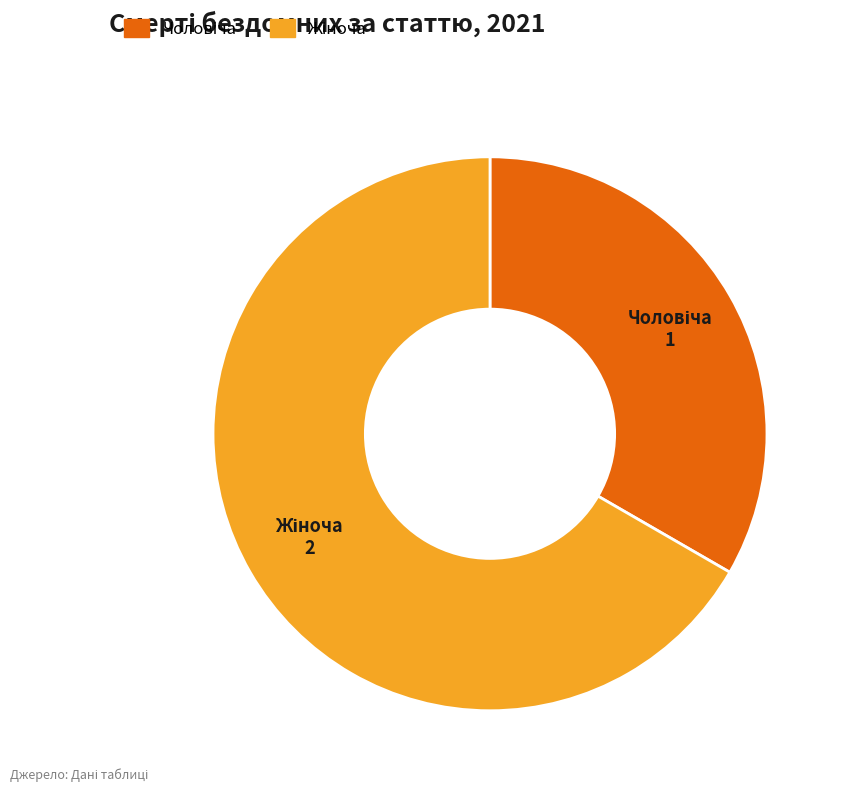

Does any single category account for the majority?

Yes